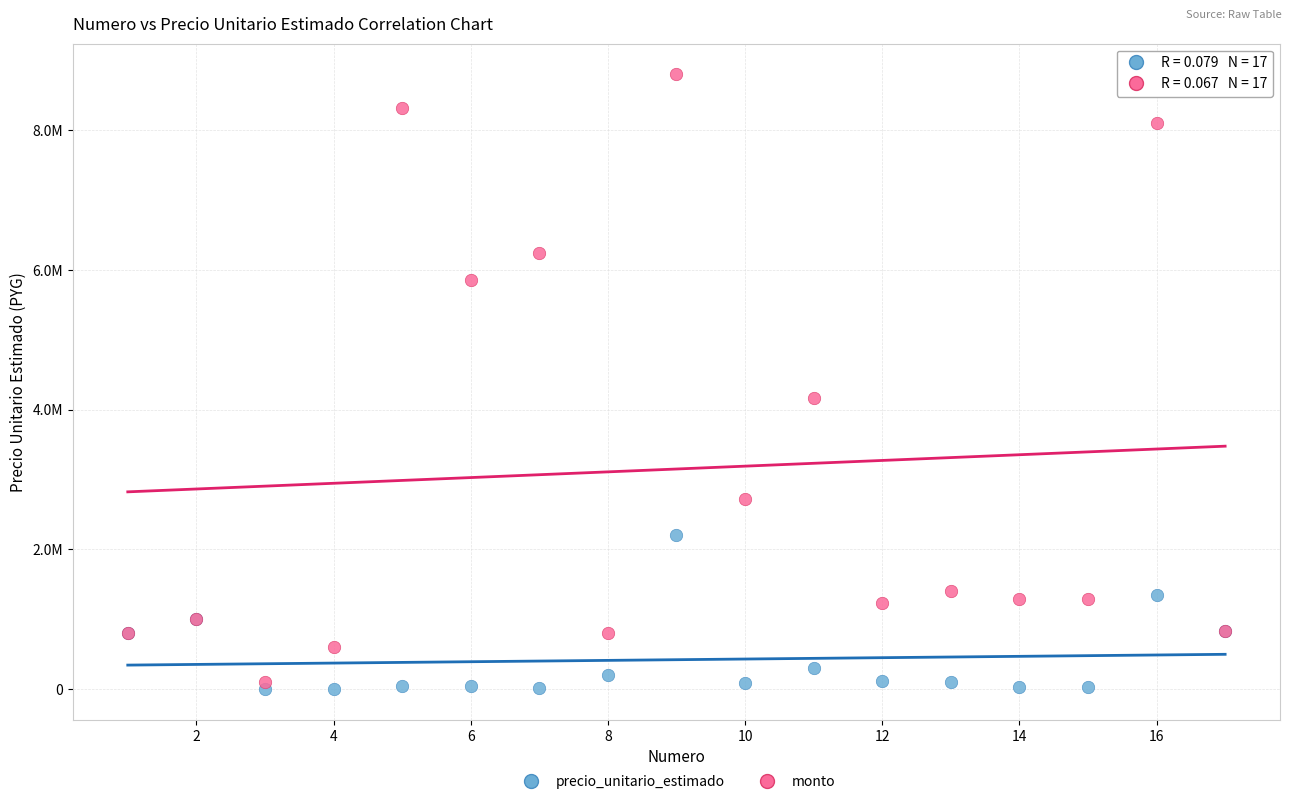

What are all the series names shown in the legend?

precio_unitario_estimado, monto